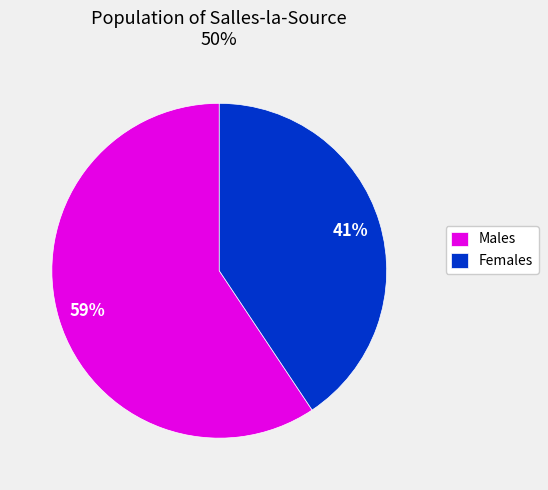

Do Females and Males together represent more than half of the pie?

Yes